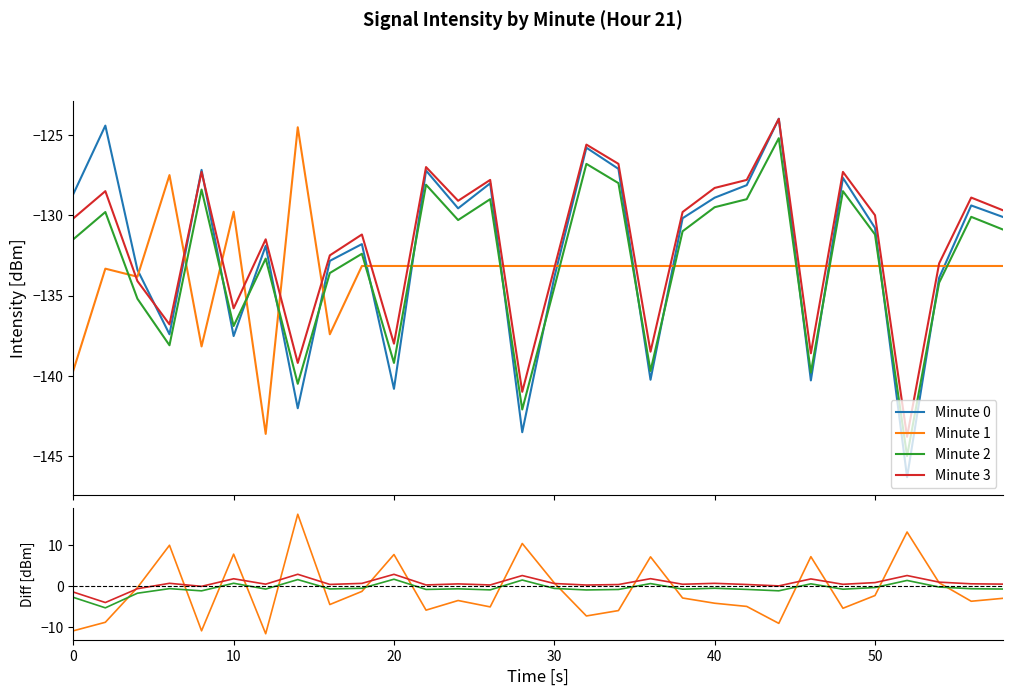

True or false: min01 has more than 0 interior local peaks.

True